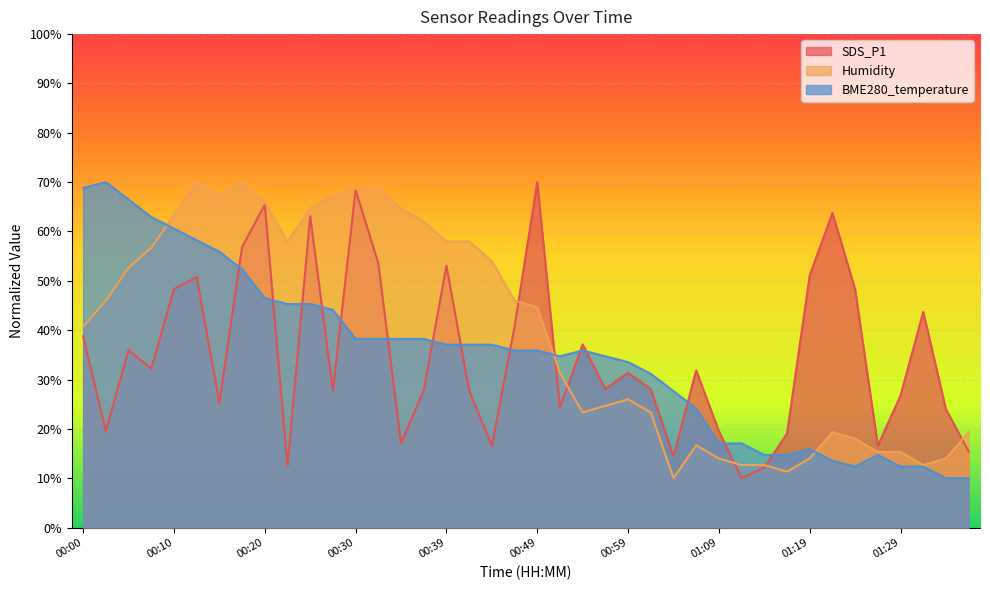

What is the difference between the highest and lowest values at 01:04?

17.6